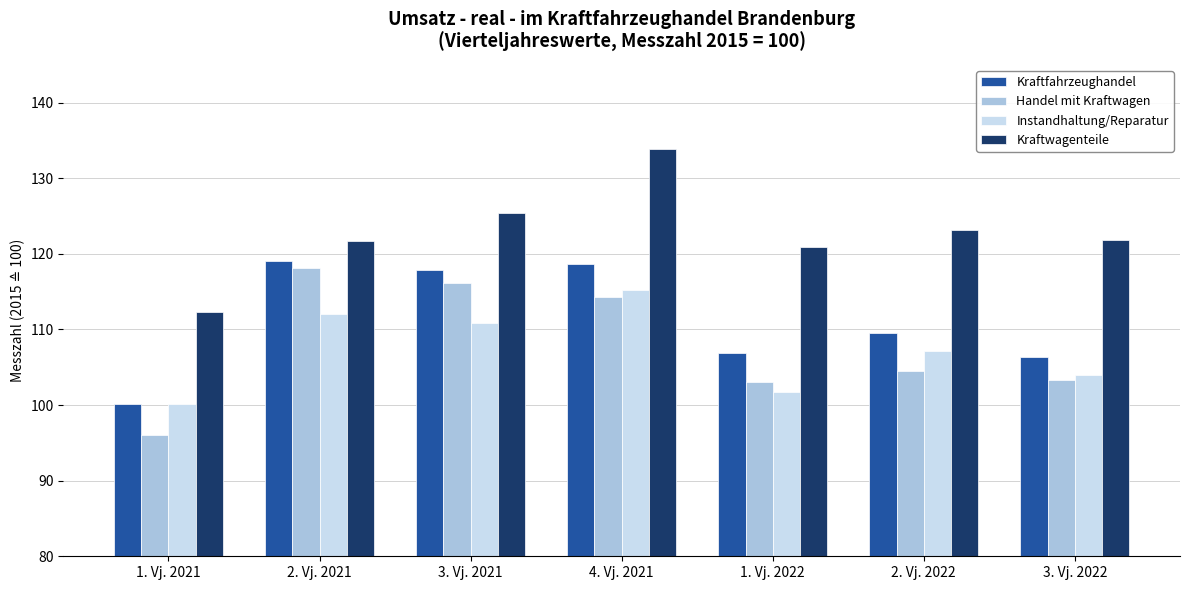

At which category is the sum across all series the highest?

4. Vj. 2021